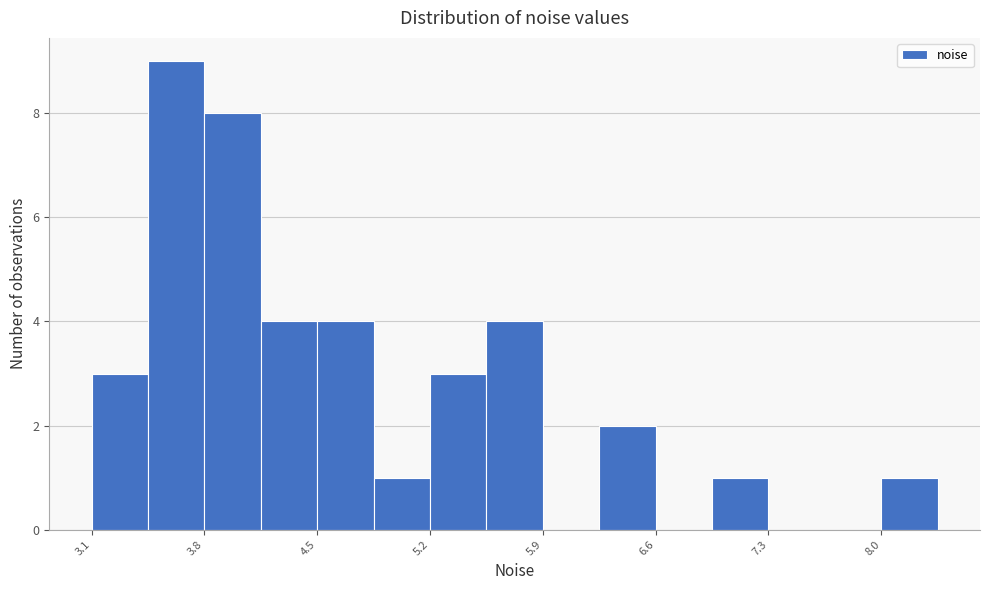

Read against the x-axis, roughly where is the centre of the tallest bar?

3.7